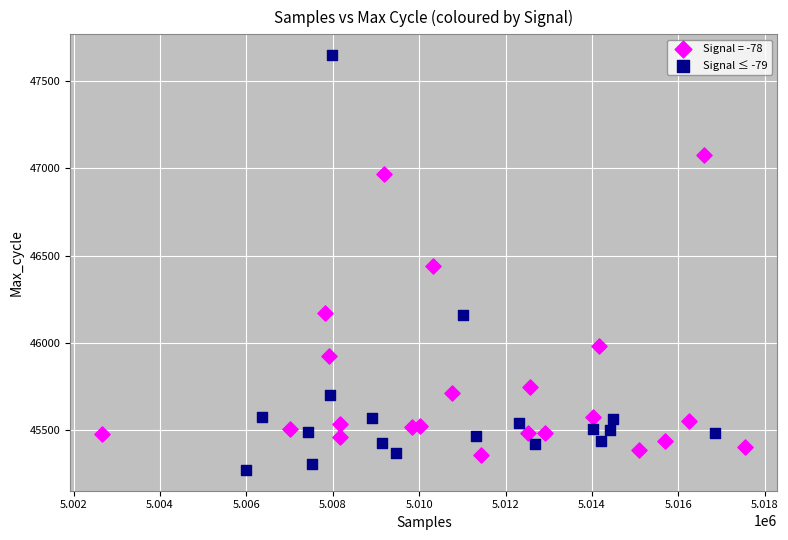

Which series has the widest spread of Y values?

Signal ≤ -79